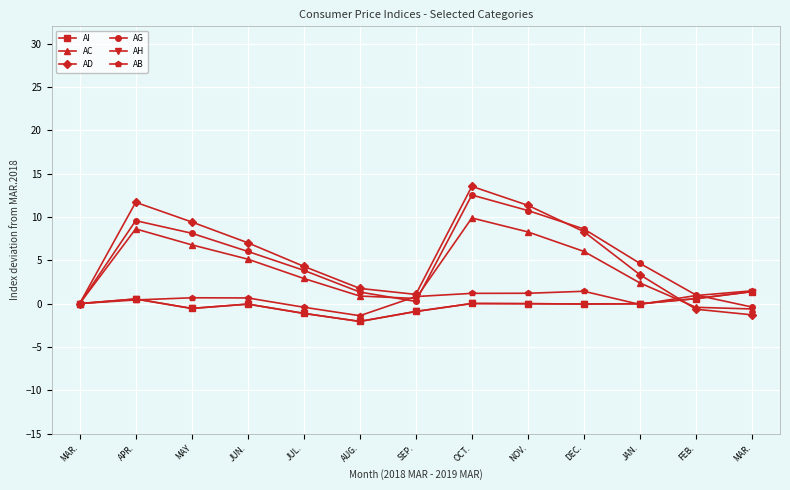

What are all the series names shown in the legend?

AI, AC, AD, AG, AH, AB